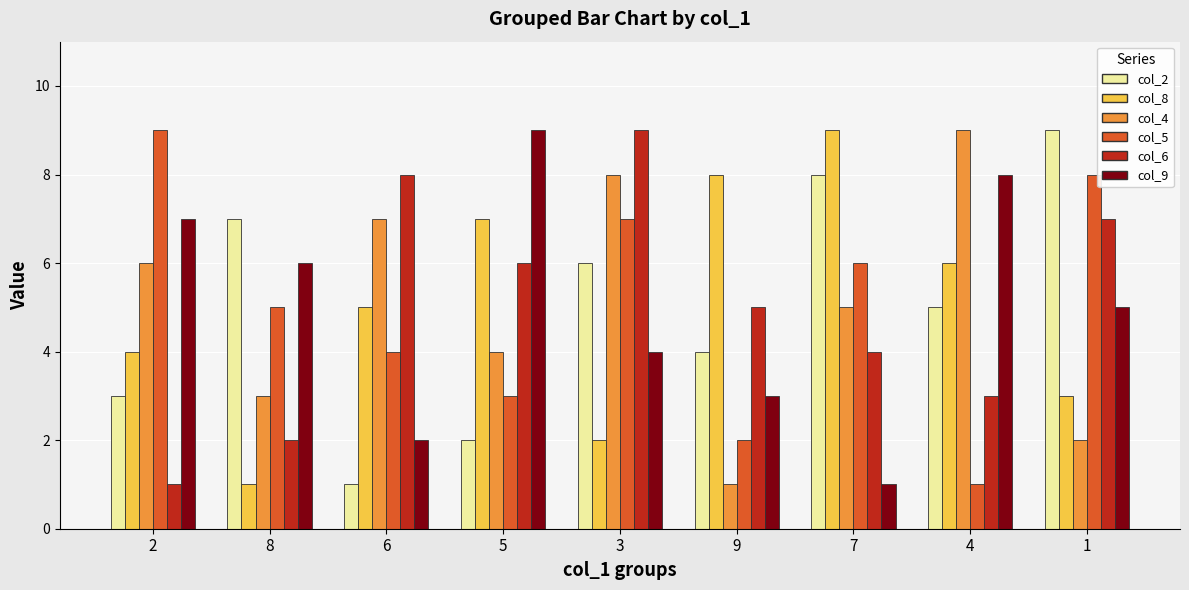

Rank the series at 4 from lowest to highest value.

col_5, col_6, col_2, col_8, col_9, col_4